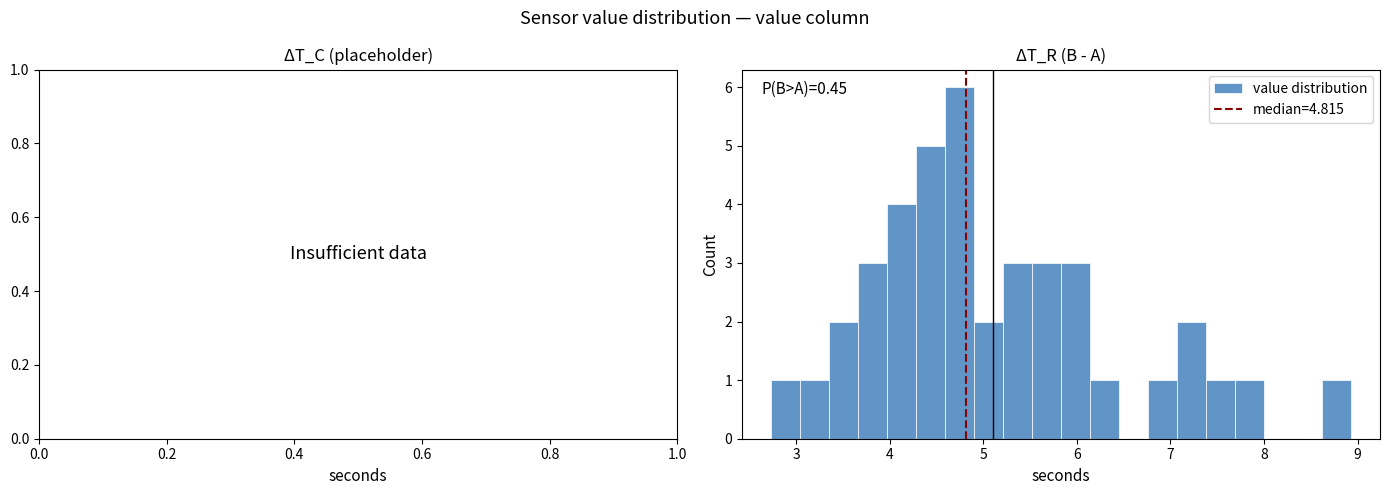

Around what value on the x-axis is the tallest bar? Give the approximate position of its centre, as read against the axis.

4.7